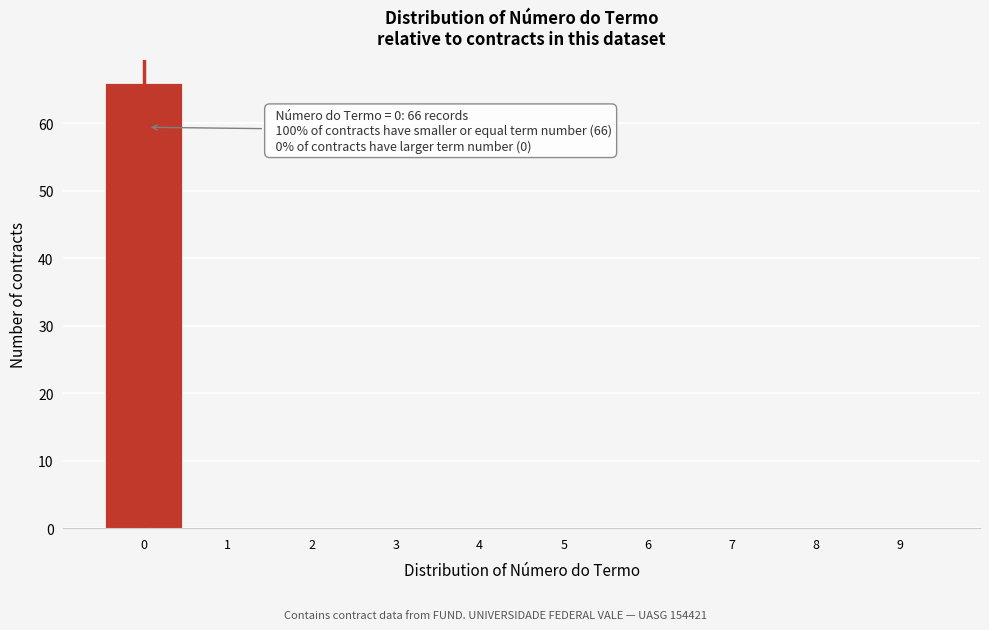

Which range on the x-axis has the tallest bar?

-0.5 to 0.5